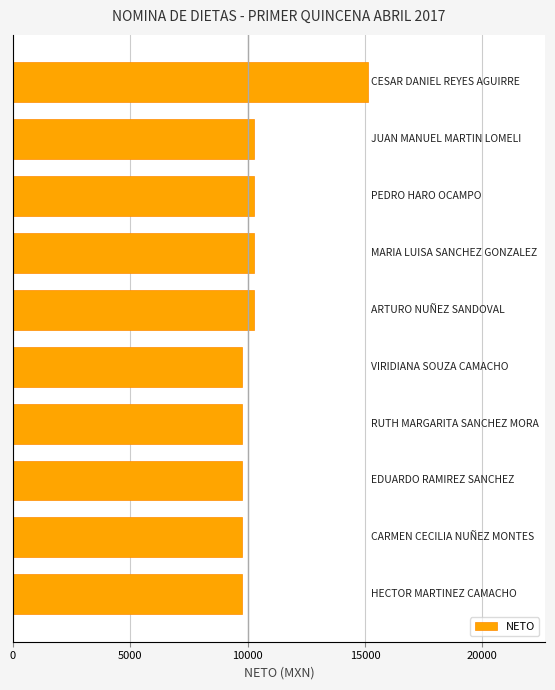

Reading top to bottom, extract all data points from this chart.

15115.7	10249.4	10249.4	10249.4	10249.4	9756.3	9756.3	9756.3	9756.3	9756.3